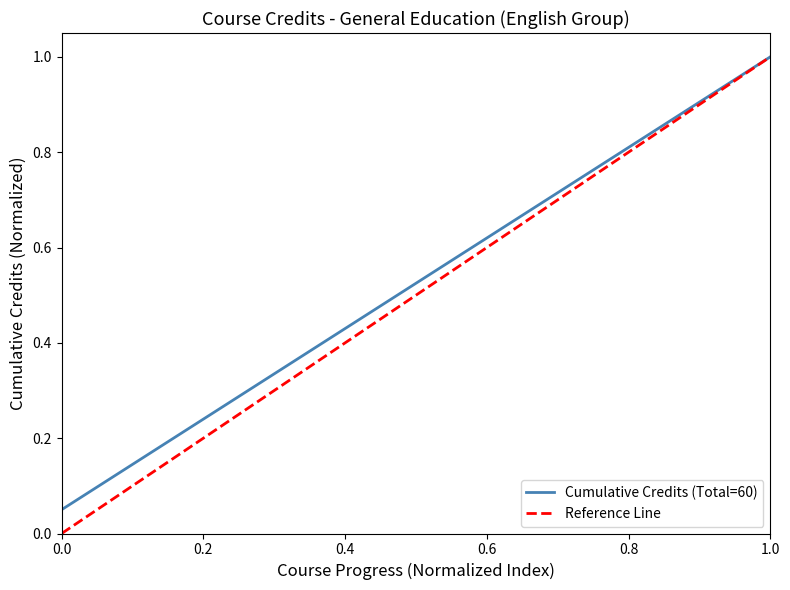

Which series has the widest spread of values?

Reference Line